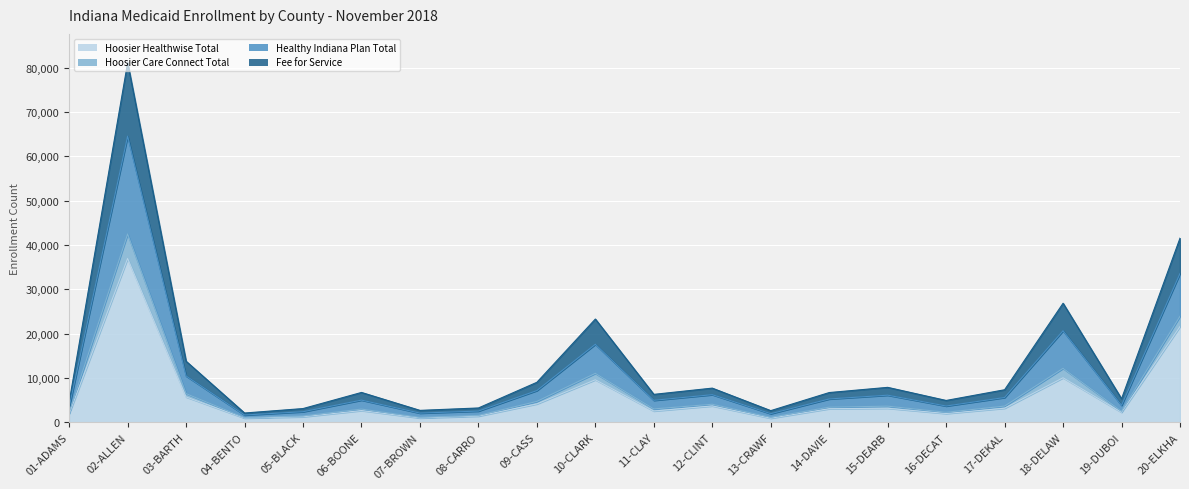

What is the highest value of the Hoosier Healthwise Total series?

36987